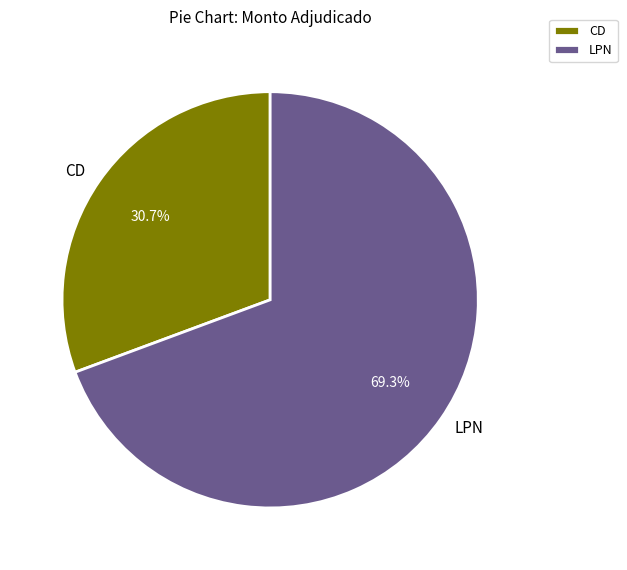

How many segments does this pie chart have?

2